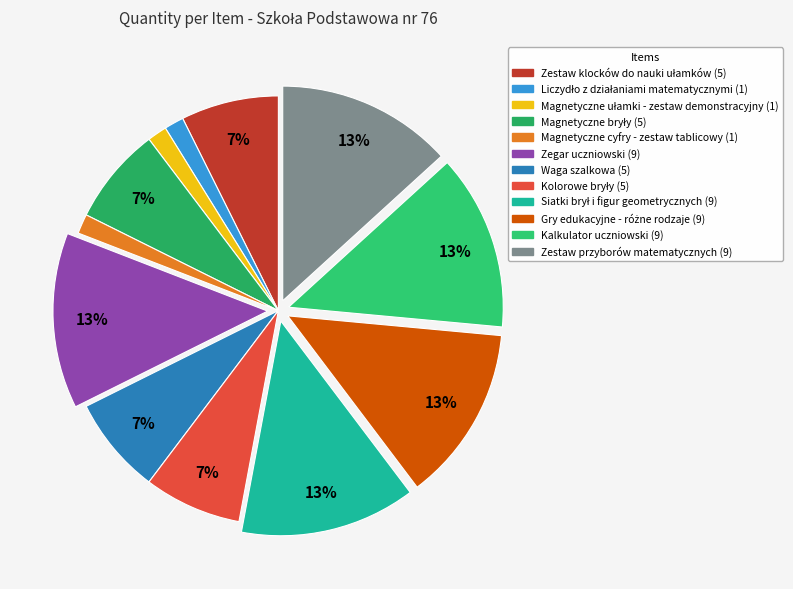

To the nearest percent, what is the difference between the Waga szalkowa and Magnetyczne ułamki - zestaw demonstracyjny slice percentages?

6%